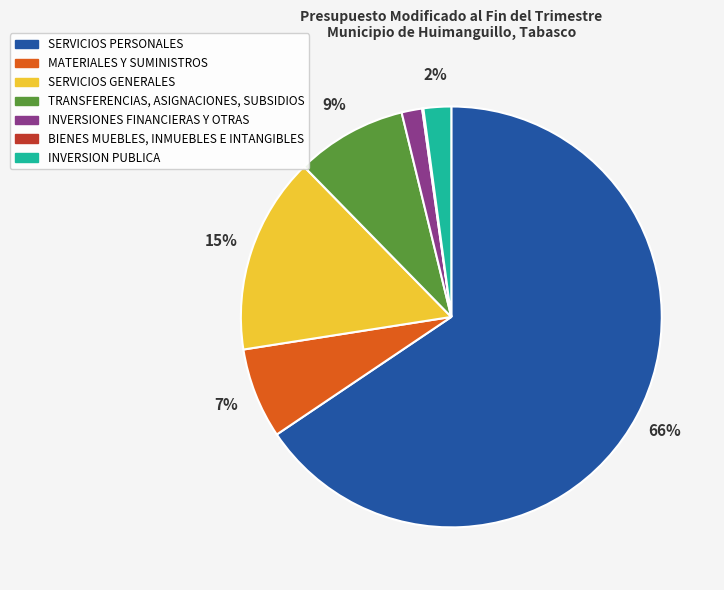

Which has a higher value, SERVICIOS GENERALES or MATERIALES Y SUMINISTROS?

SERVICIOS GENERALES